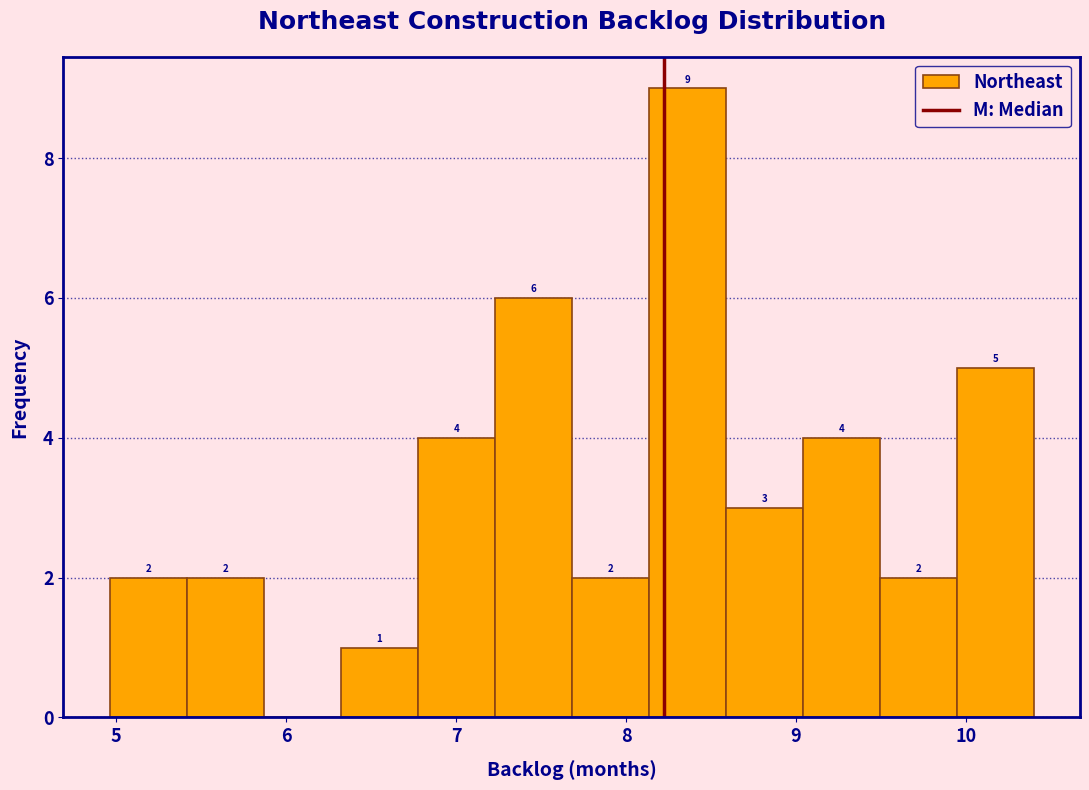

Over which range of the x-axis is the bar tallest?

8.1 to 8.6